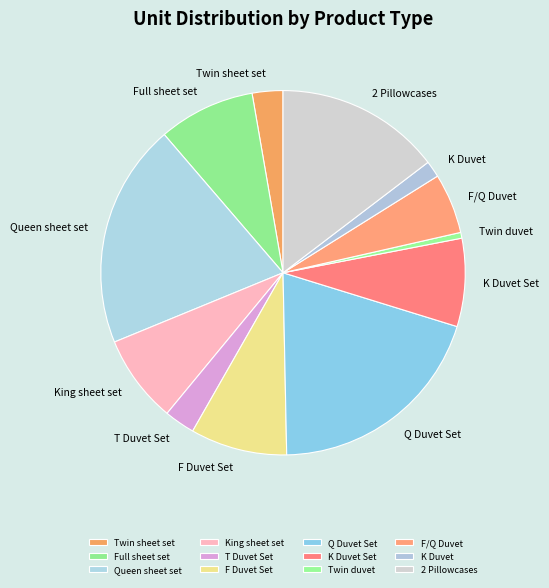

Combined, do King sheet set and K Duvet account for over 50%?

No